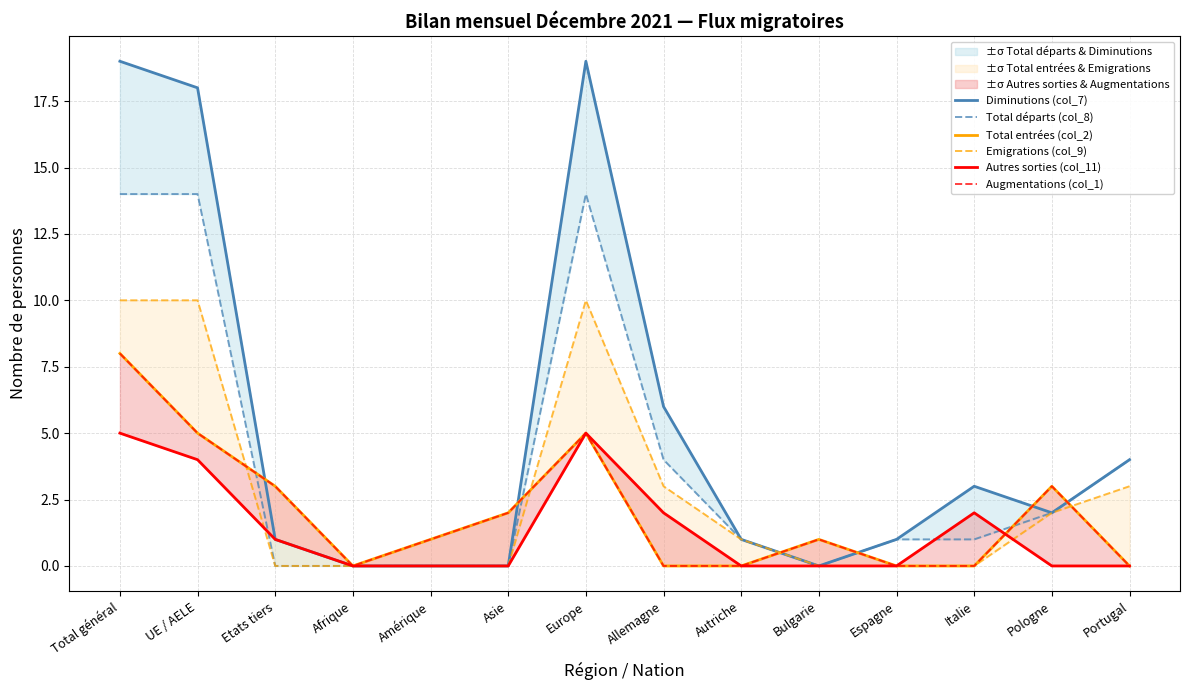

Which series ends up on top after the final intersection of Total entrées (col_2) and Total départs (col_8)?

Total départs (col_8)